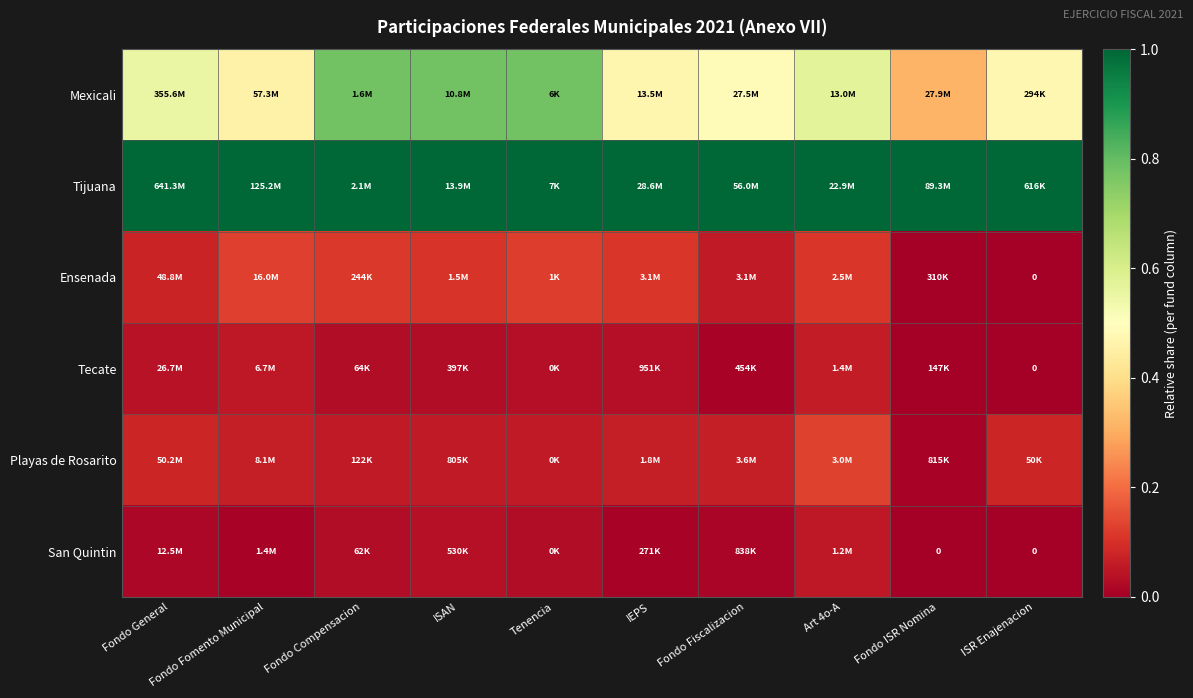

What is the difference between the maximum and minimum values in the San Quintin series?

0.1